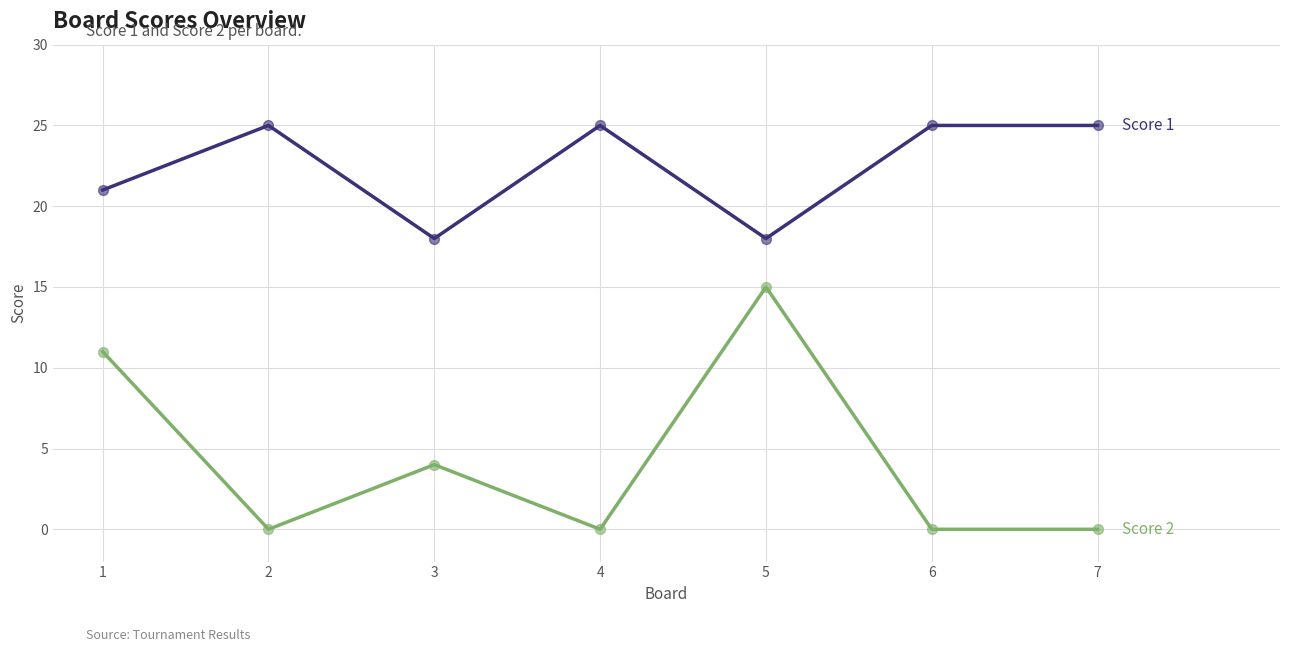

What is the difference between the highest and lowest values at 1?

10